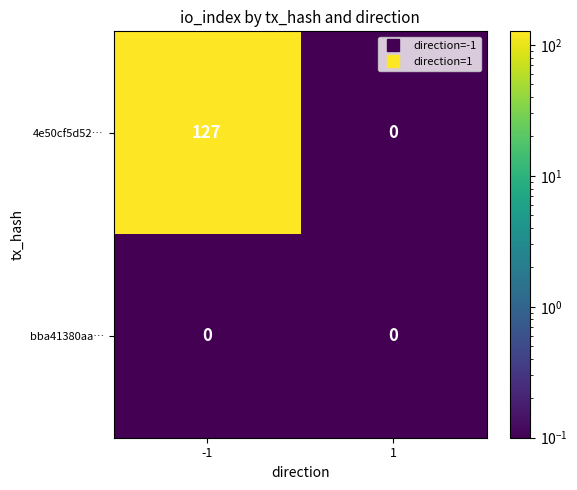

What is the greatest value displayed?

127